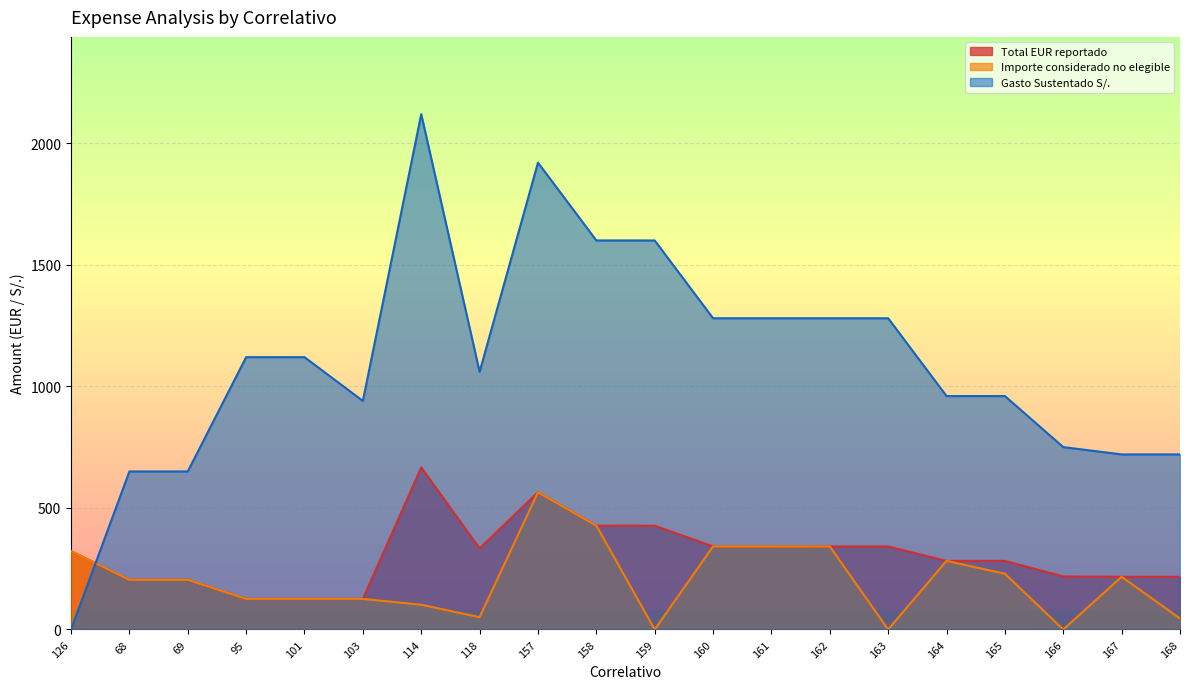

What are all the series names shown in the legend?

Total EUR reportado, Importe considerado no elegible, Gasto Sustentado S/.